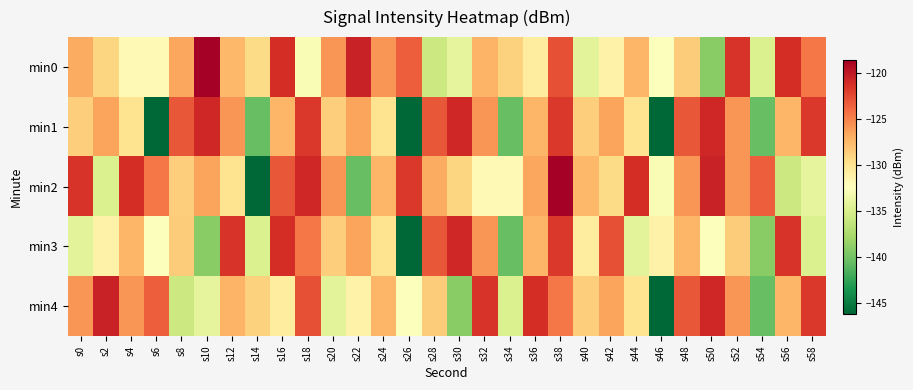

Reading right to left, what are all the values shown in this chart?

min0: s58=-124.6	s56=-121.2	s54=-134.9	s52=-121.5	s50=-139.1	s48=-128.6	s46=-132.5	s44=-127.3	s42=-131.3	s40=-134.4	s38=-122.8	s36=-130.7	s34=-128.8	s32=-127.2	s30=-134.1	s28=-135.8	s26=-123.5	s24=-125.9	s22=-120.6	s20=-125.8	s18=-132.9	s16=-121.2	s14=-129.4	s12=-127.4	s10=-118.5	s8=-126.6	s6=-131.9	s4=-131.9	s2=-129.1	s0=-126.8
min1: s58=-121.8	s56=-127.3	s54=-140.5	s52=-125.8	s50=-120.9	s48=-123.1	s46=-146.2	s44=-129.9	s42=-126.4	s40=-128.6	s38=-121.8	s36=-127.3	s34=-140.5	s32=-125.8	s30=-120.9	s28=-123.1	s26=-146.2	s24=-129.9	s22=-126.4	s20=-128.6	s18=-121.8	s16=-127.3	s14=-140.5	s12=-125.8	s10=-120.9	s8=-123.1	s6=-146.2	s4=-129.9	s2=-126.4	s0=-128.6
min2: s58=-134.1	s56=-135.8	s54=-123.5	s52=-125.9	s50=-120.6	s48=-125.8	s46=-132.9	s44=-121.2	s42=-129.4	s40=-127.4	s38=-118.5	s36=-126.6	s34=-131.9	s32=-131.9	s30=-129.1	s28=-126.8	s26=-121.8	s24=-127.3	s22=-140.5	s20=-125.8	s18=-120.9	s16=-123.1	s14=-146.2	s12=-129.9	s10=-126.4	s8=-128.6	s6=-124.6	s4=-121.2	s2=-134.9	s0=-121.5
min3: s58=-134.9	s56=-121.5	s54=-139.1	s52=-128.6	s50=-132.5	s48=-127.3	s46=-131.3	s44=-134.4	s42=-122.8	s40=-130.7	s38=-121.8	s36=-127.3	s34=-140.5	s32=-125.8	s30=-120.9	s28=-123.1	s26=-146.2	s24=-129.9	s22=-126.4	s20=-128.6	s18=-124.6	s16=-121.2	s14=-134.9	s12=-121.5	s10=-139.1	s8=-128.6	s6=-132.5	s4=-127.3	s2=-131.3	s0=-134.4
min4: s58=-121.8	s56=-127.3	s54=-140.5	s52=-125.8	s50=-120.9	s48=-123.1	s46=-146.2	s44=-129.9	s42=-126.4	s40=-128.6	s38=-124.6	s36=-121.2	s34=-134.9	s32=-121.5	s30=-139.1	s28=-128.6	s26=-132.5	s24=-127.3	s22=-131.3	s20=-134.4	s18=-122.8	s16=-130.7	s14=-128.8	s12=-127.2	s10=-134.1	s8=-135.8	s6=-123.5	s4=-125.9	s2=-120.6	s0=-125.8